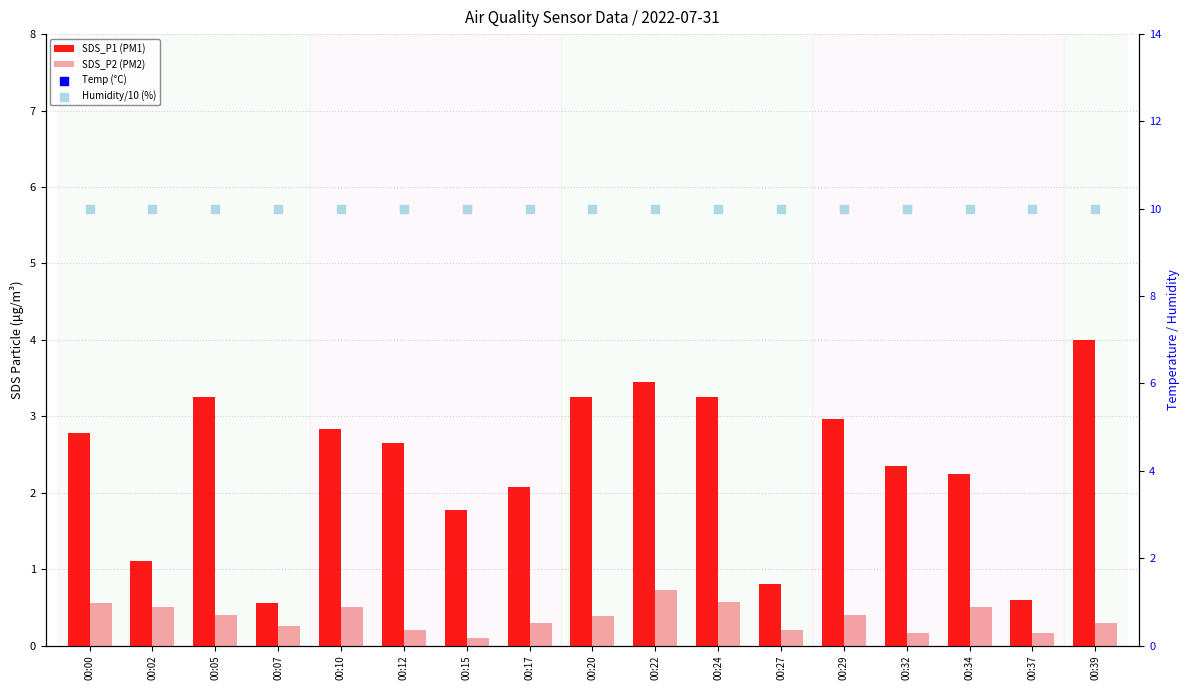

Which series has the widest spread of Y values?

SDS_P1 (PM1)